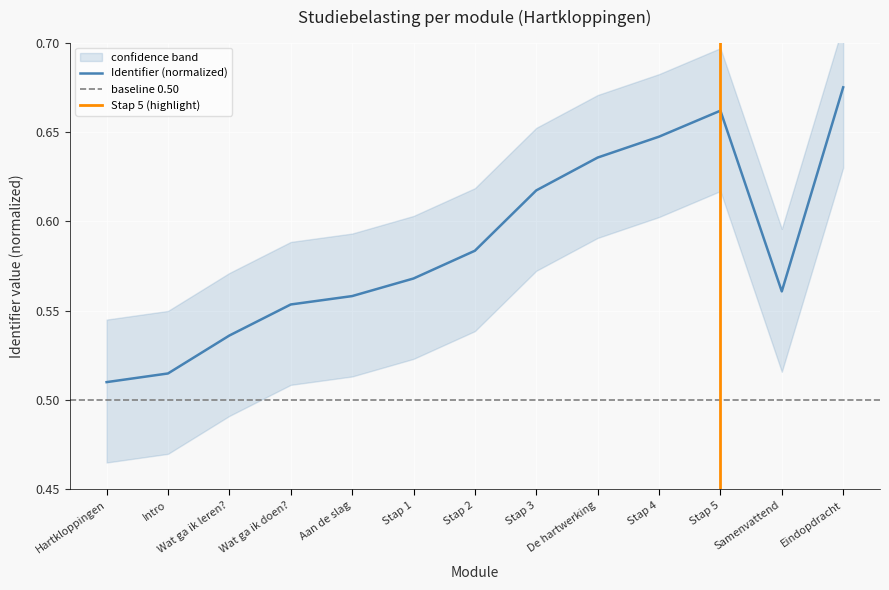

What position from the right is Stap 2?

7